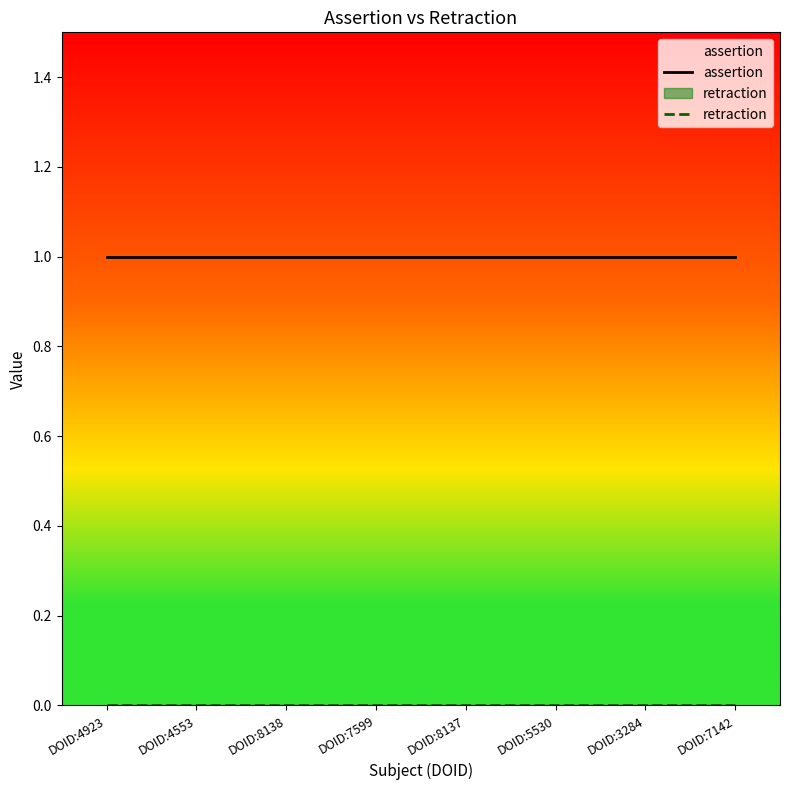

True or false: assertion and retraction cross at least once.

False